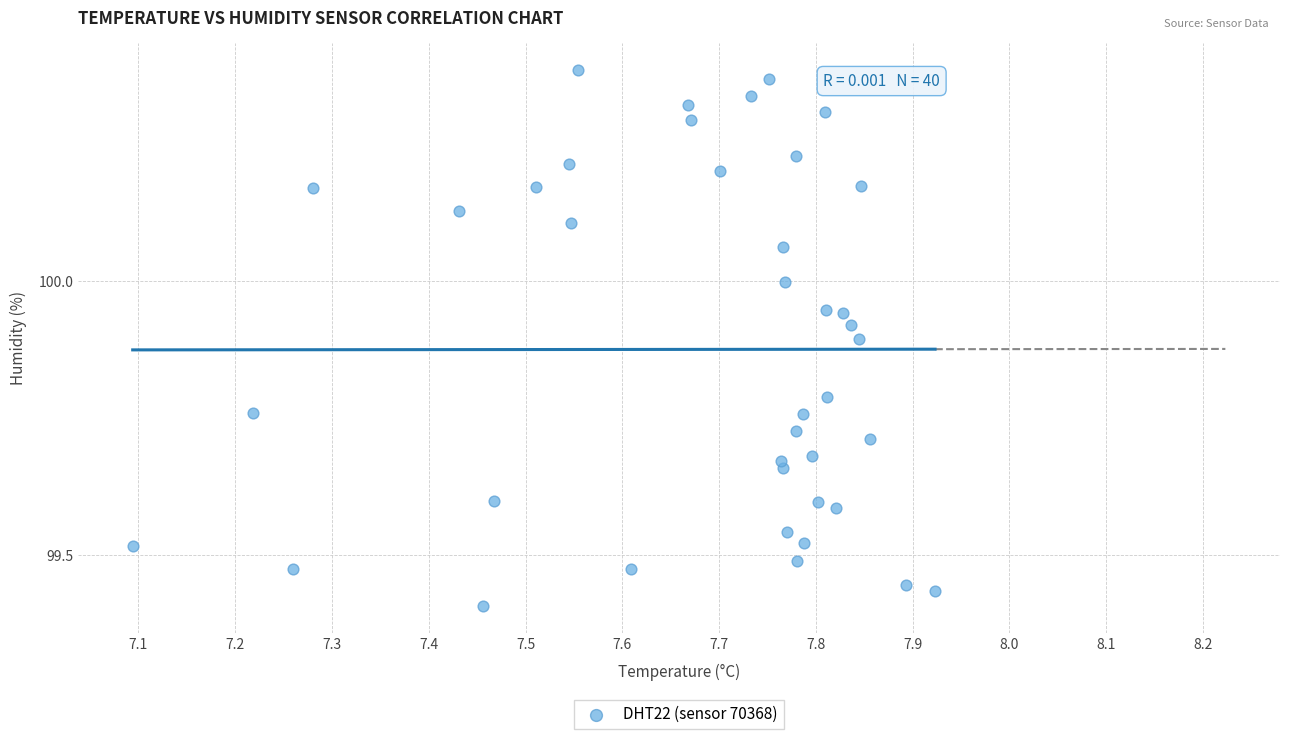

What is the range of Y values (max minus min)?

1.0